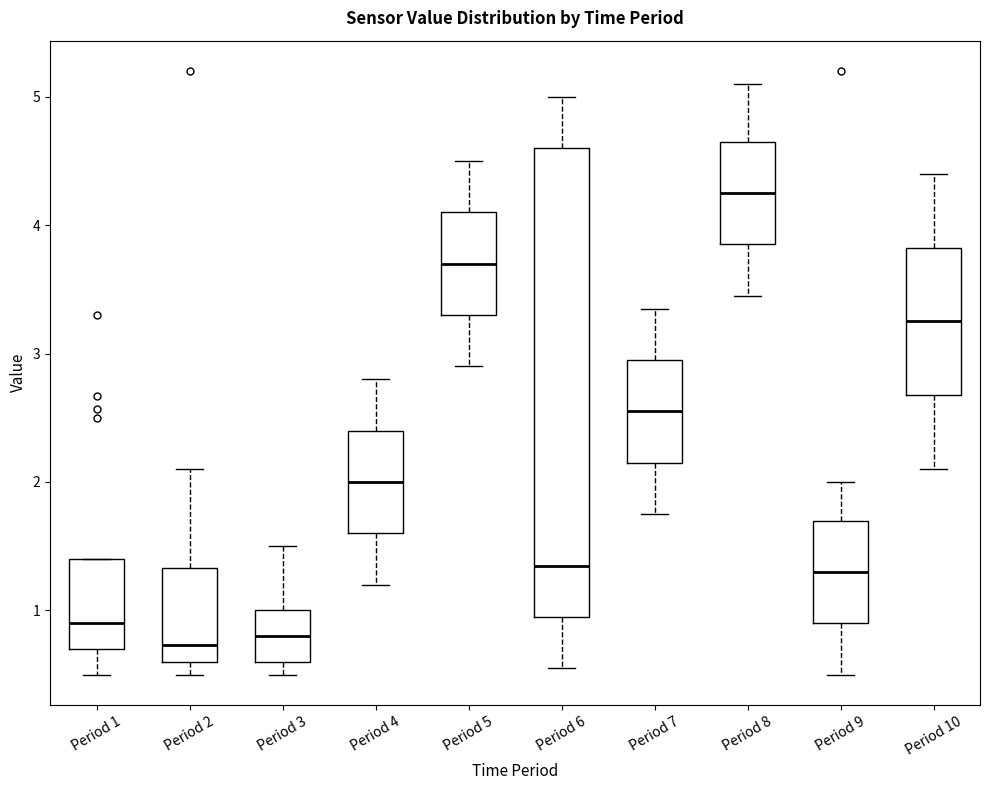

Which box is the tallest, from its lower edge to its upper edge?

Period 6